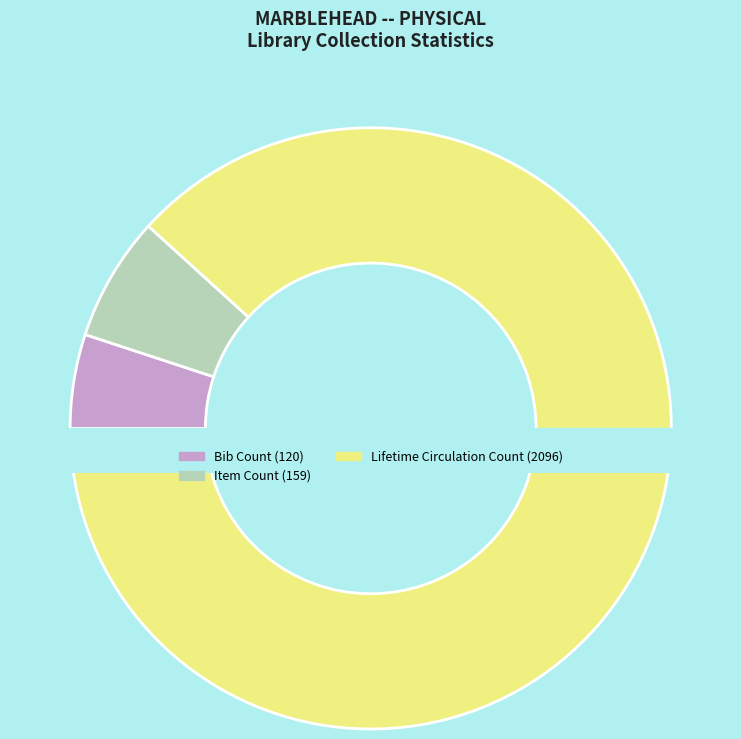

What is the ratio of the value at Item Count to the value at Lifetime Circulation Count?

0.1